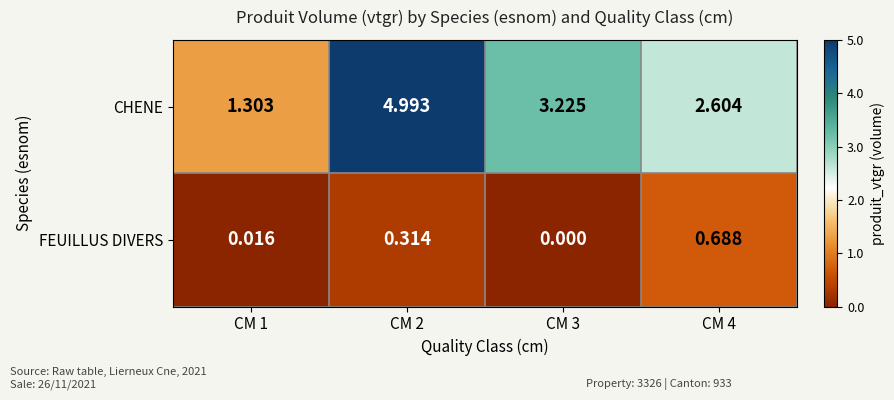

Which series has the largest total across all categories?

CHENE